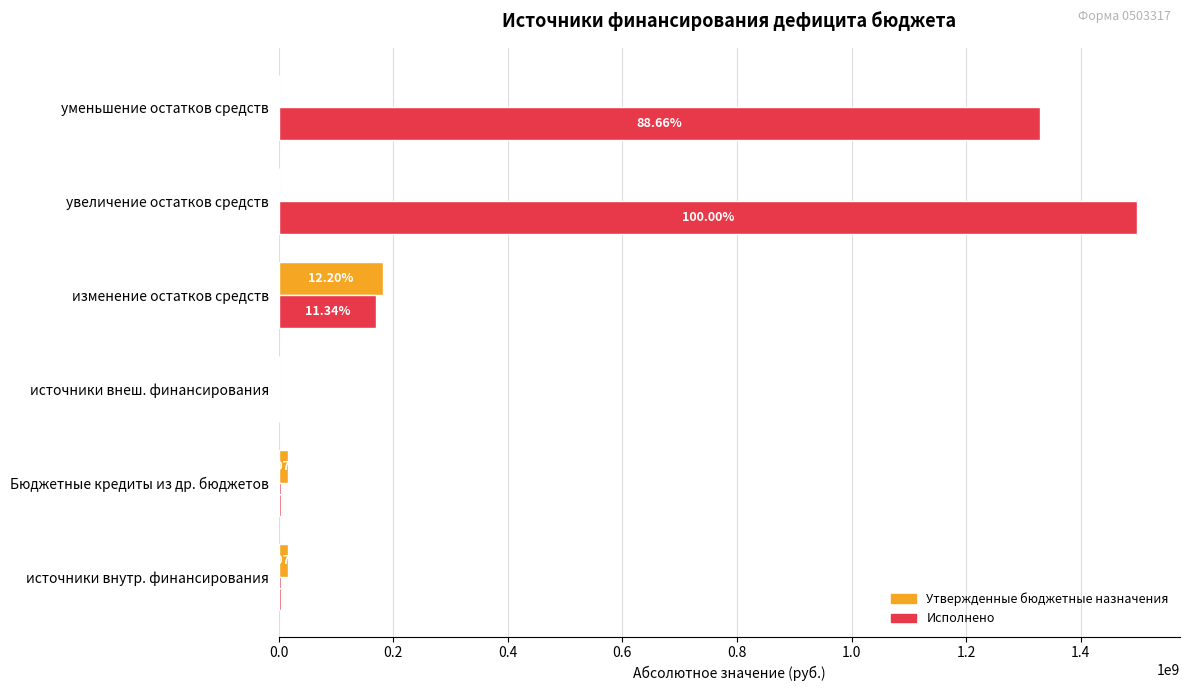

What are all the series names shown in the legend?

Утвержденные бюджетные назначения, Исполнено